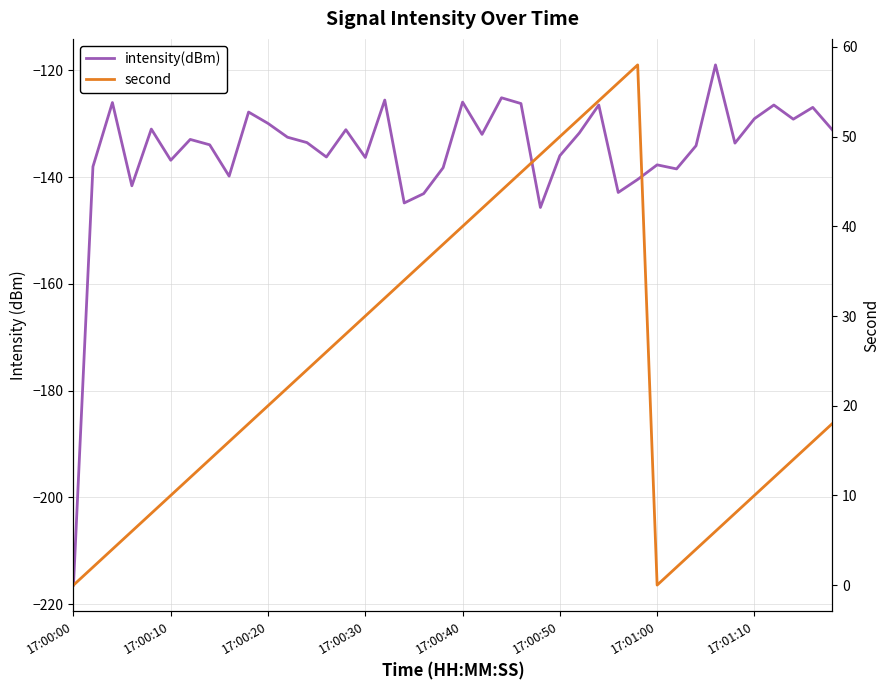

Is the value of intensity(dBm) at 34 greater than the value of second at 23?

No